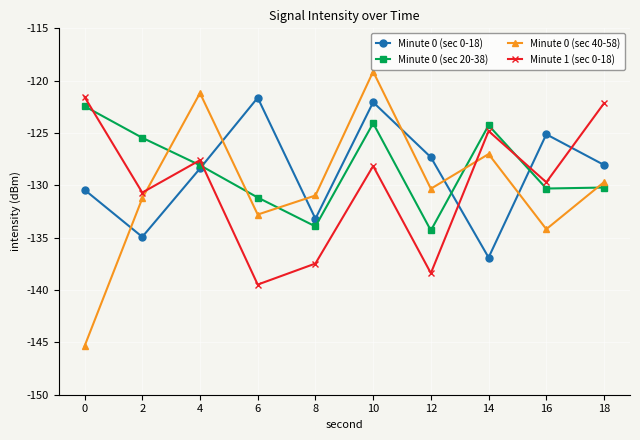

Rank the series at 6 from highest to lowest value.

Minute 0 (sec 0-18), Minute 0 (sec 20-38), Minute 0 (sec 40-58), Minute 1 (sec 0-18)